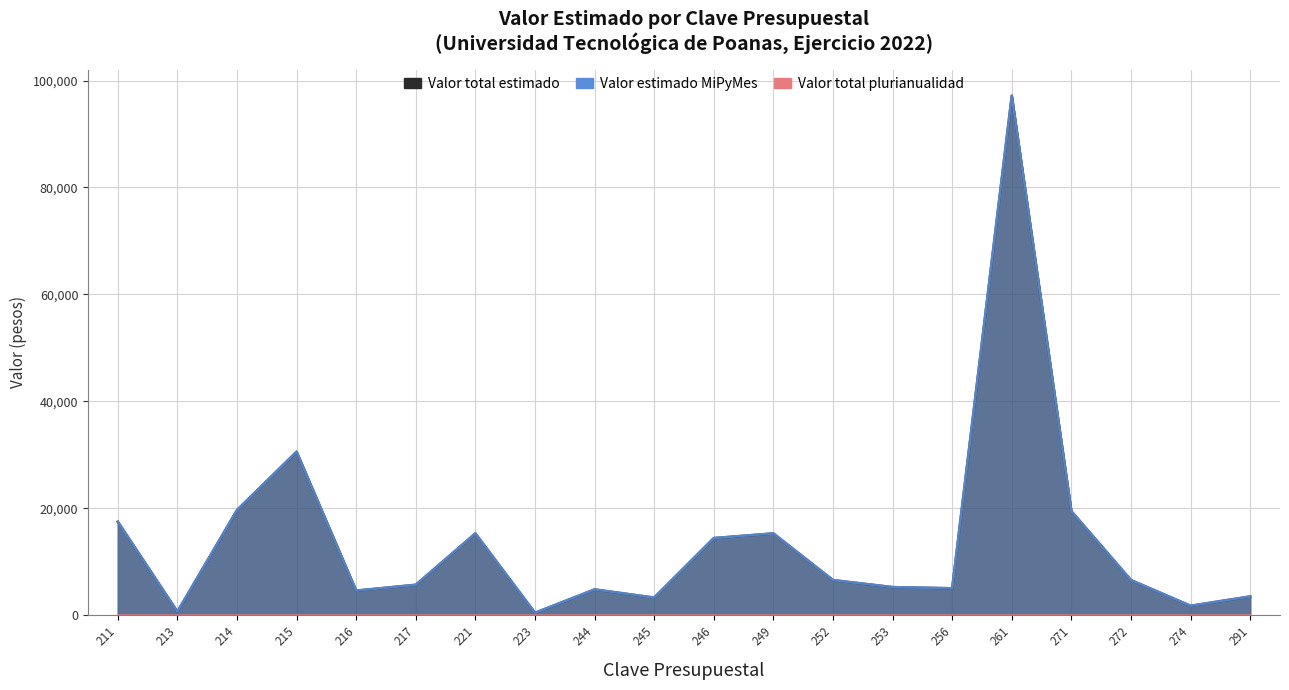

True or false: Valor total estimado and Valor estimado MiPyMes cross at least once.

False